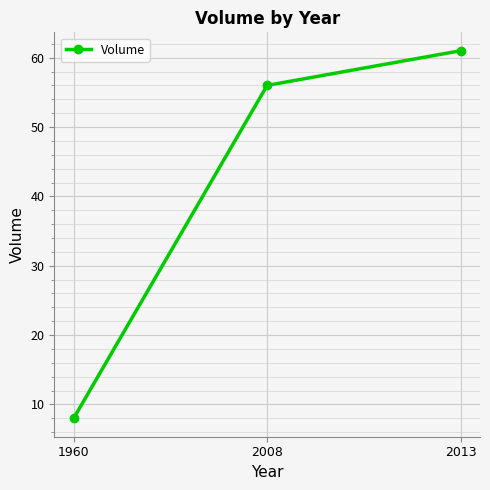

The value at 1960 is 8. True or false?

True